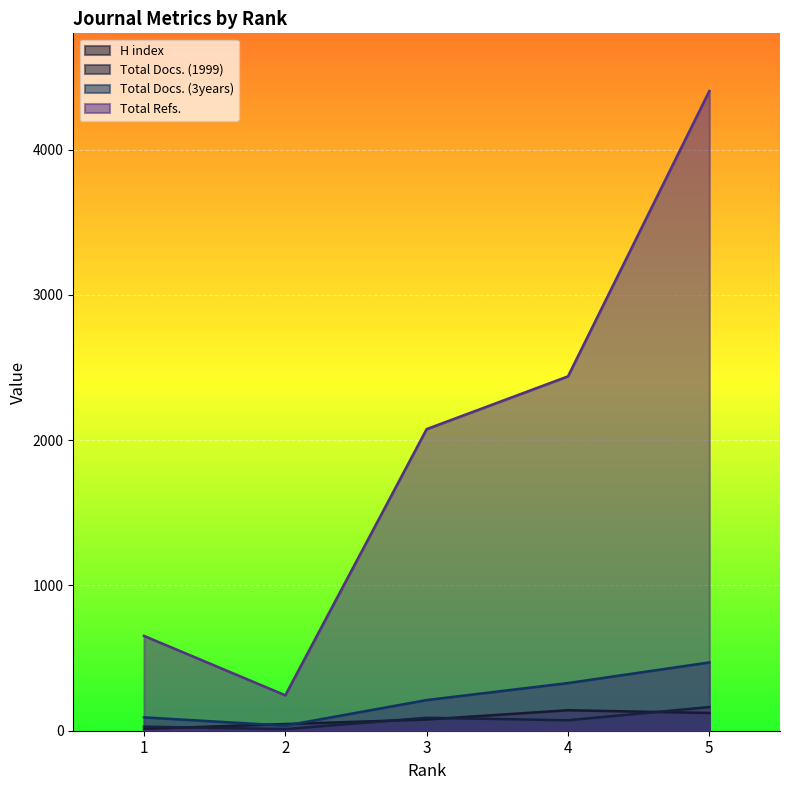

How many interior local valleys does the Total Docs. (1999) series have?

2